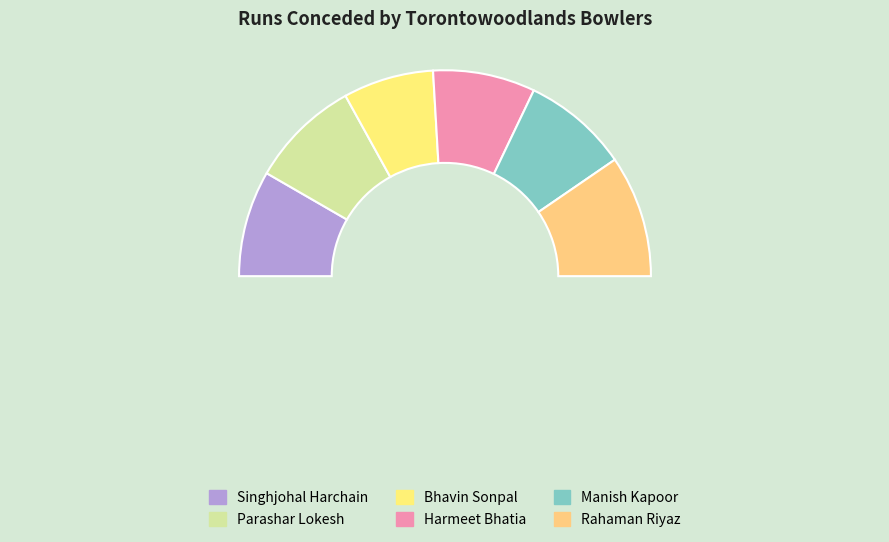

What is the ratio of the value at Rahaman Riyaz to the value at Manish Kapoor?

1.1